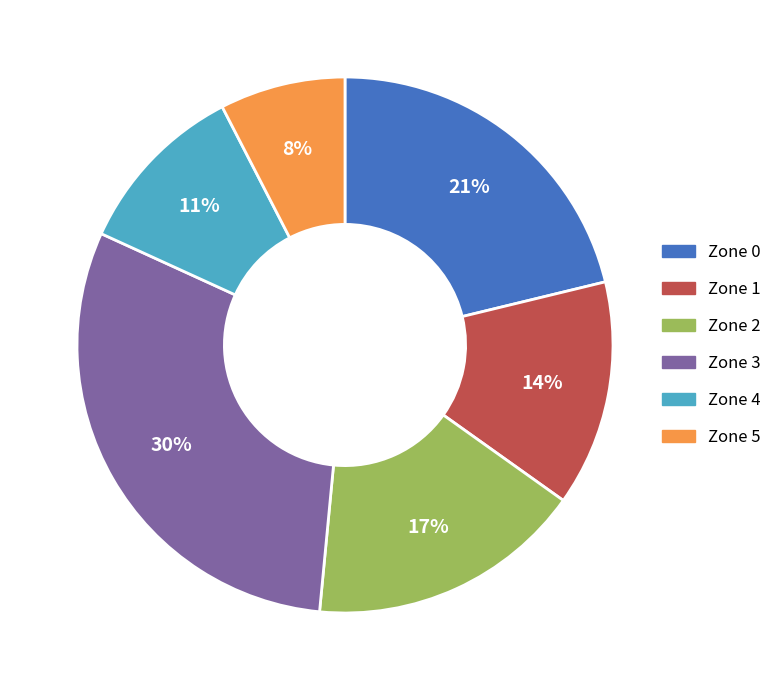

Does Zone 3 account for over 50% of the chart?

No